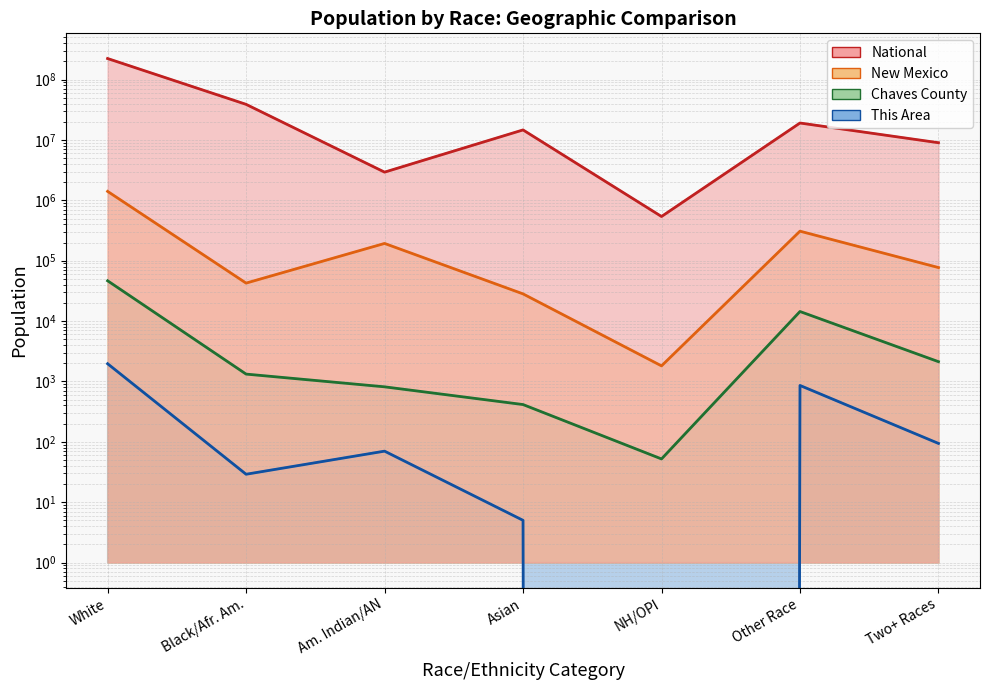

Does the chart display data point markers on the line(s)?

No